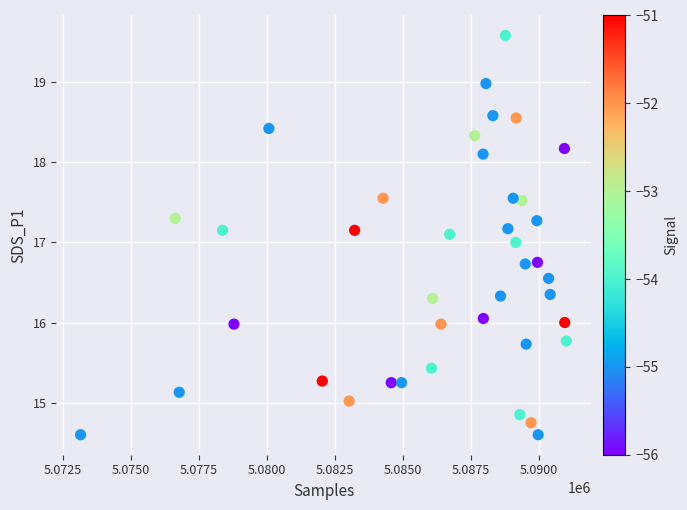

What is the range of X values (max minus min)?

17855.0